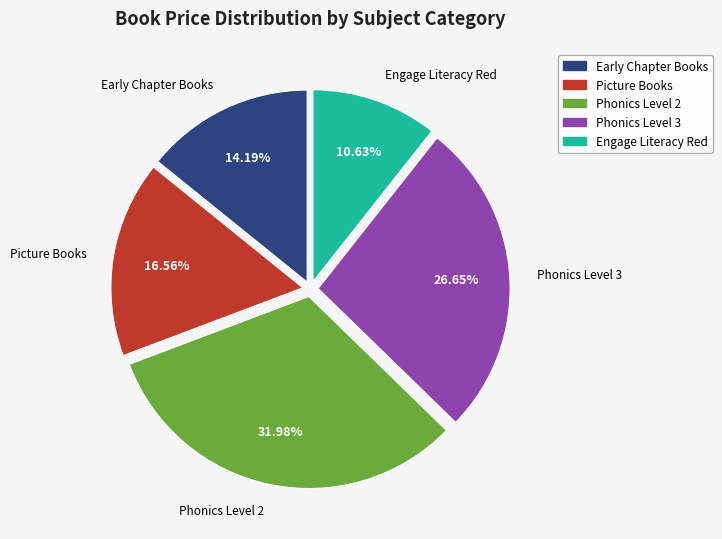

To the nearest percent, what is the average slice percentage?

20%